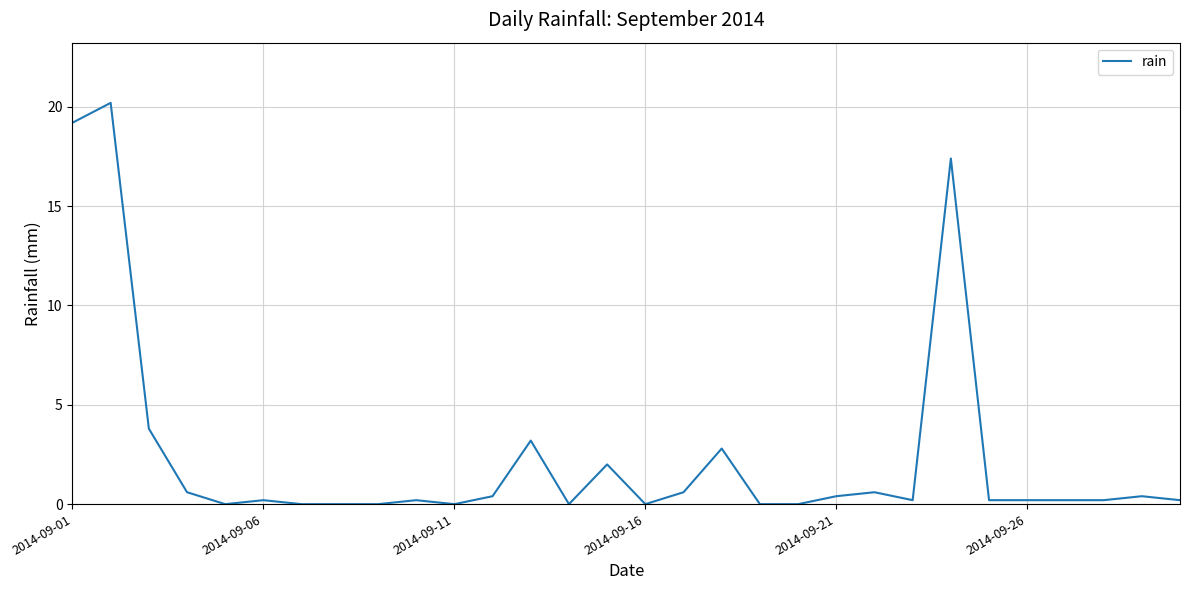

What is the sum of all values?

73.2